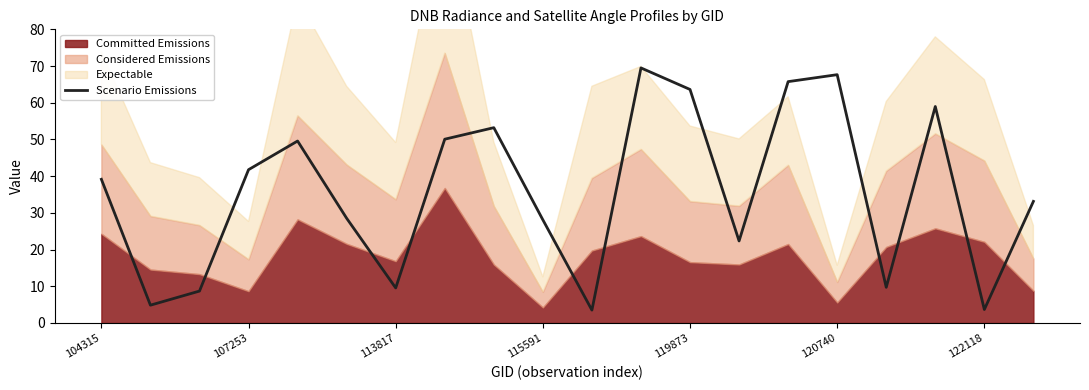

Which has a higher value, 13 or 104315?

104315